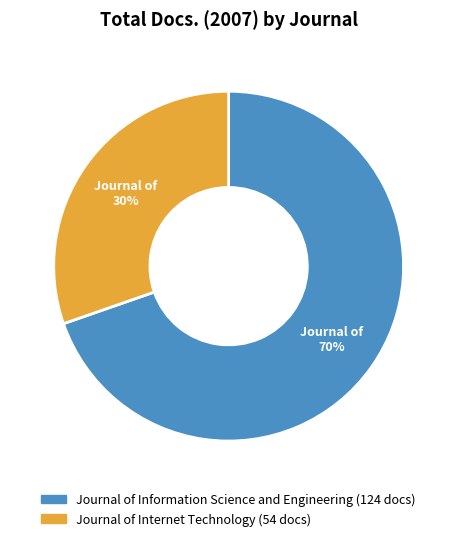

What percentage is the Journal of Information Science and Engineering slice, to the nearest percent?

70%